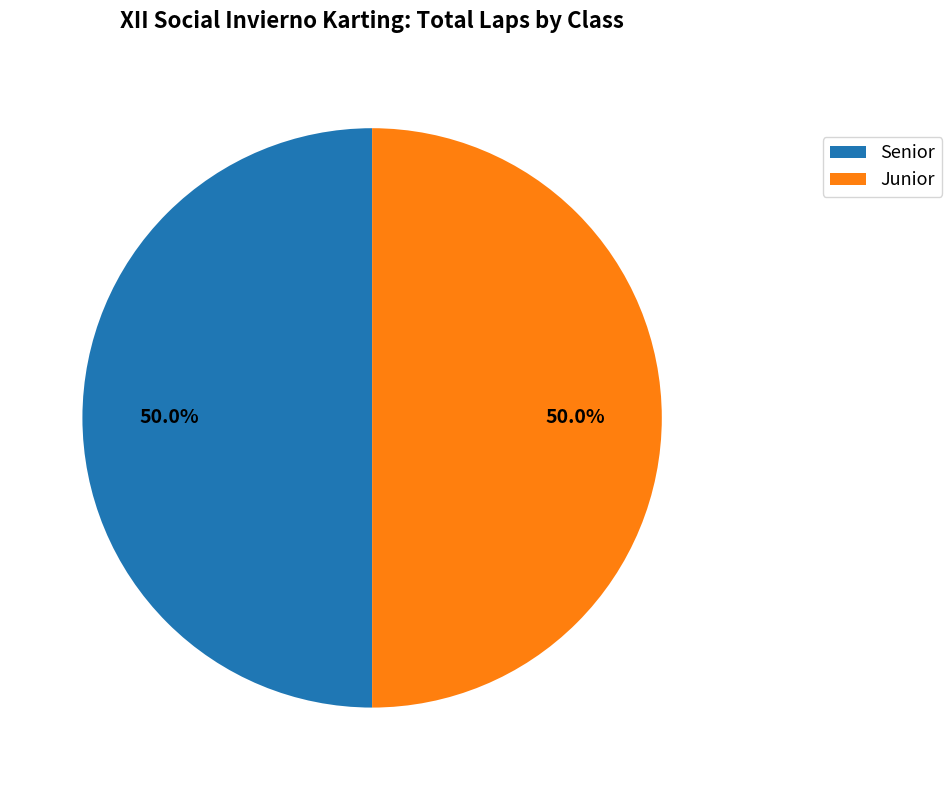

What is the ratio of the value at Senior to the value at Junior?

1.0